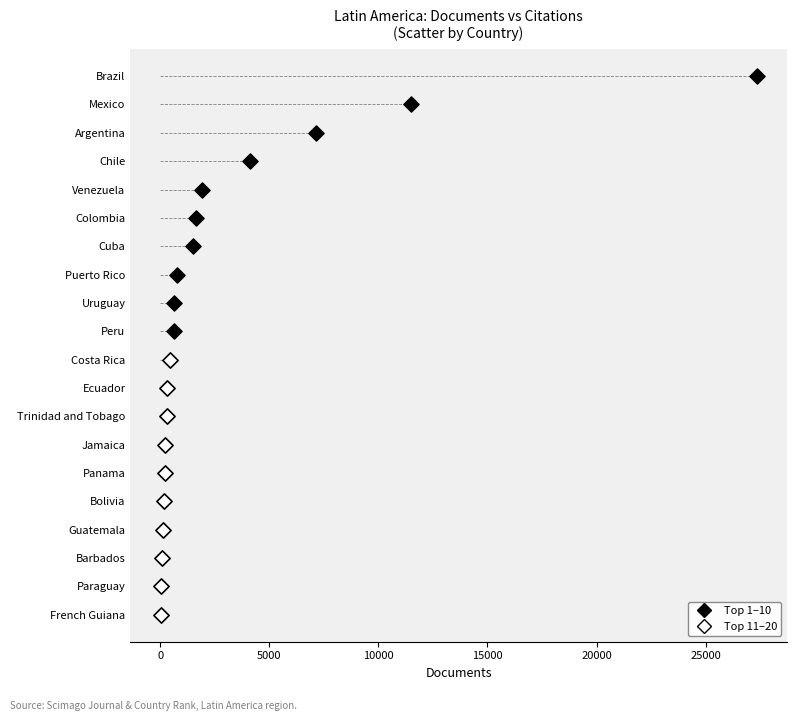

What are all the series names shown in the legend?

Top 1–10, Top 11–20